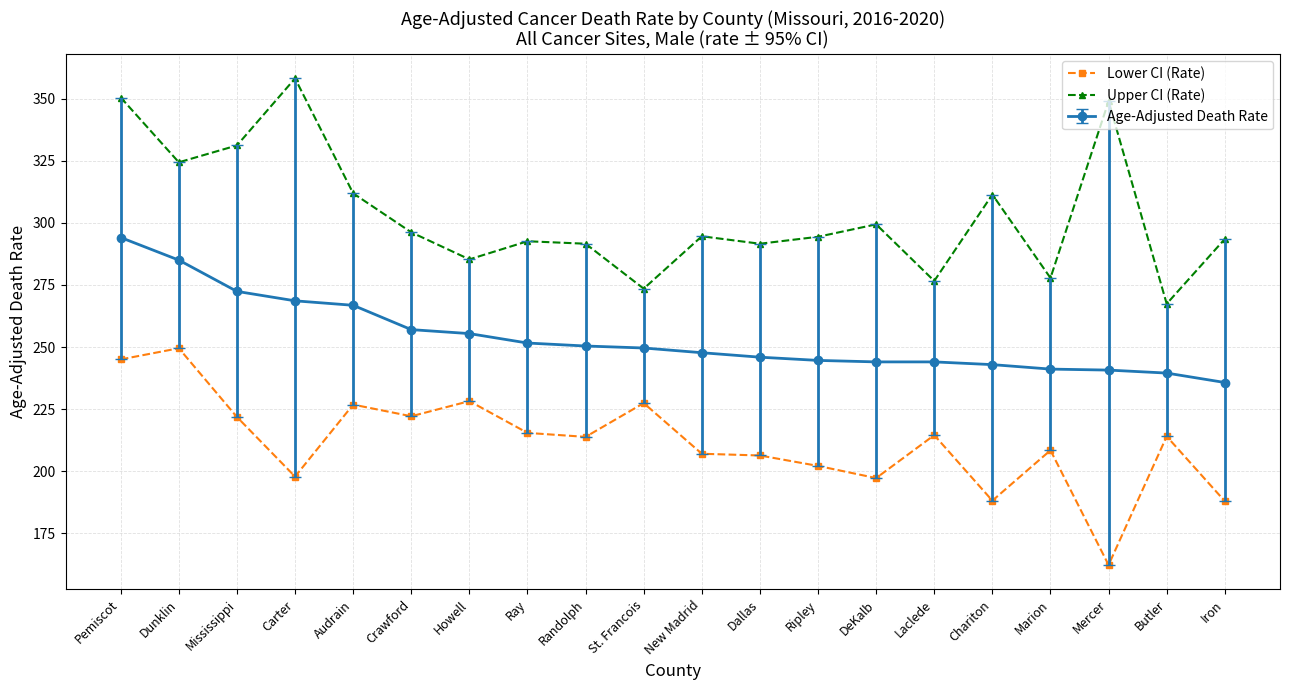

At New Madrid, list the series in order from smallest to largest.

Lower CI (Rate), Age-Adjusted Death Rate, Upper CI (Rate)